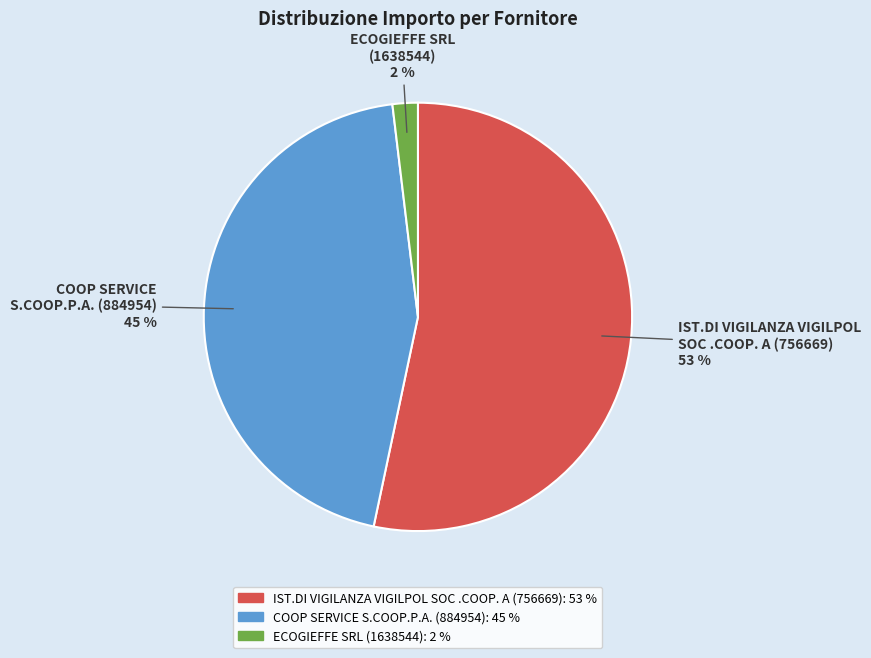

Does any single category account for the majority?

Yes